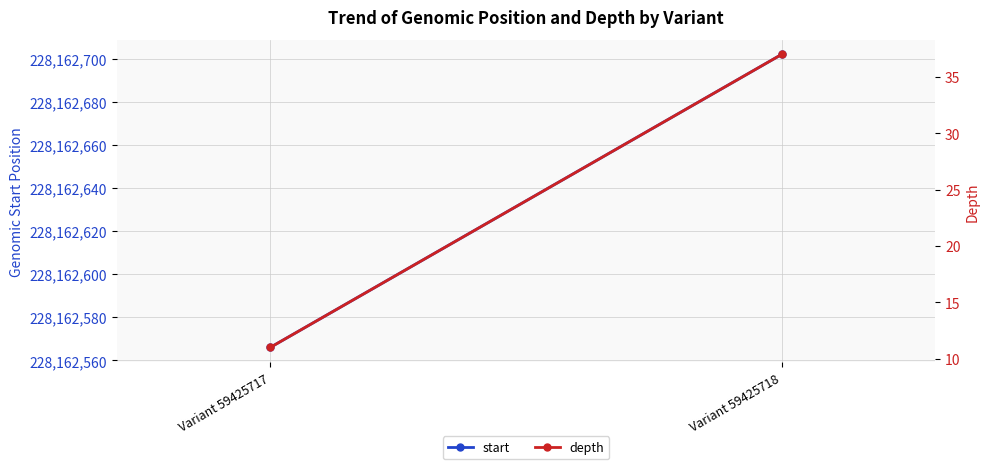

How many series are shown in this chart?

2